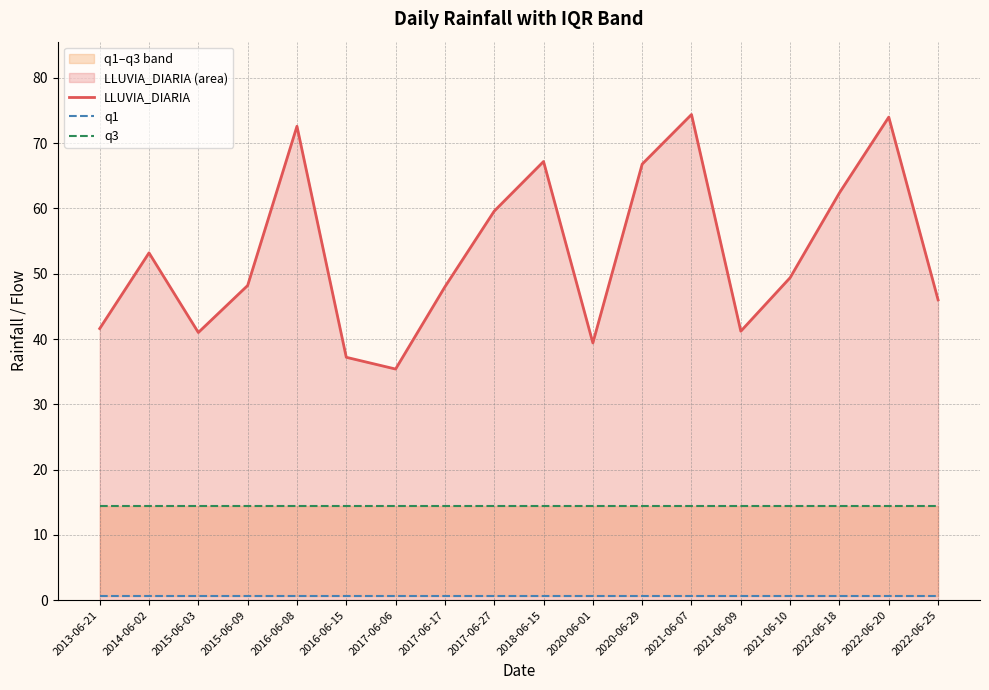

True or false: LLUVIA_DIARIA and q3 intersect in this chart.

False